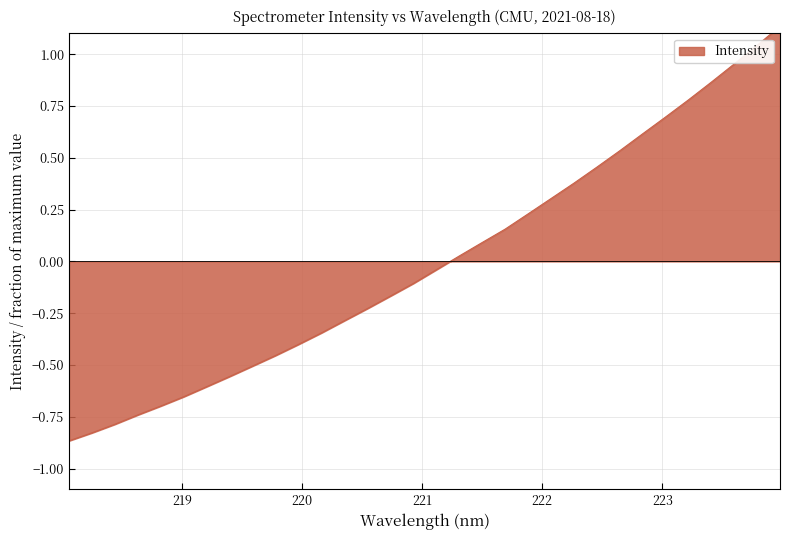

What is the minimum value shown in the chart?

-0.9